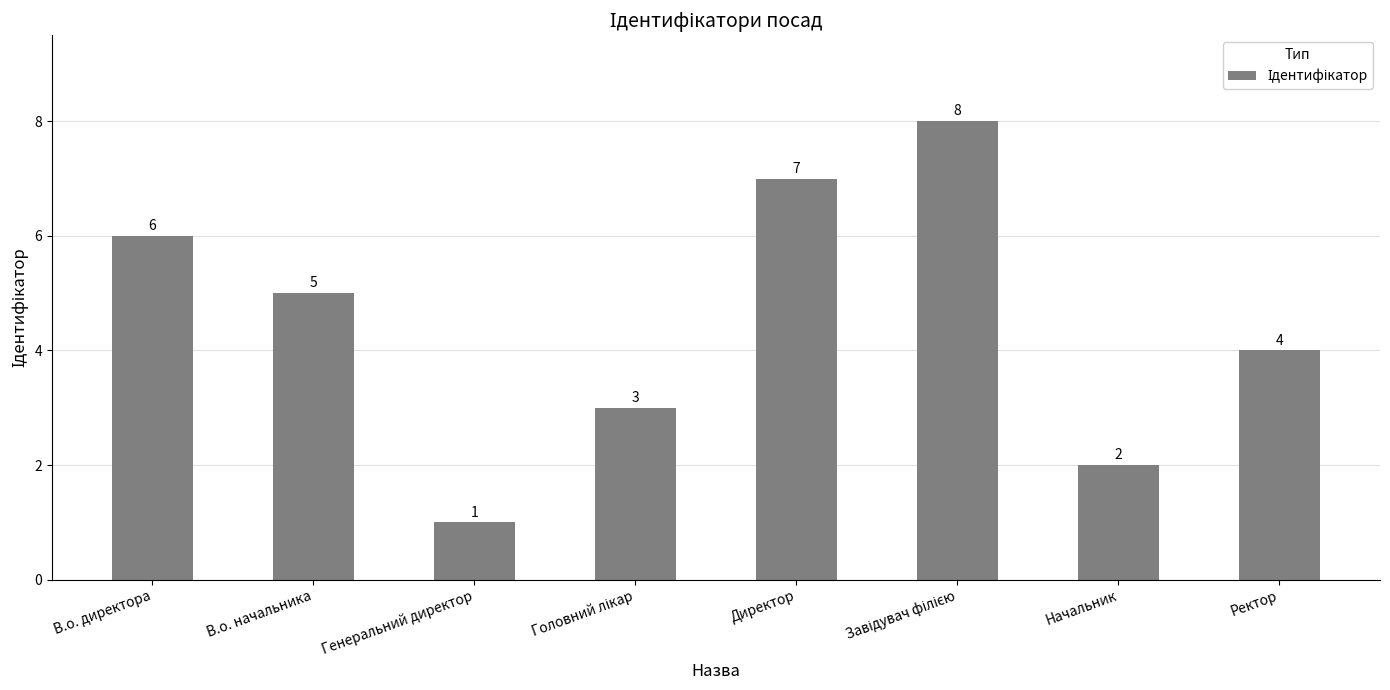

Does the chart contain any negative values?

No